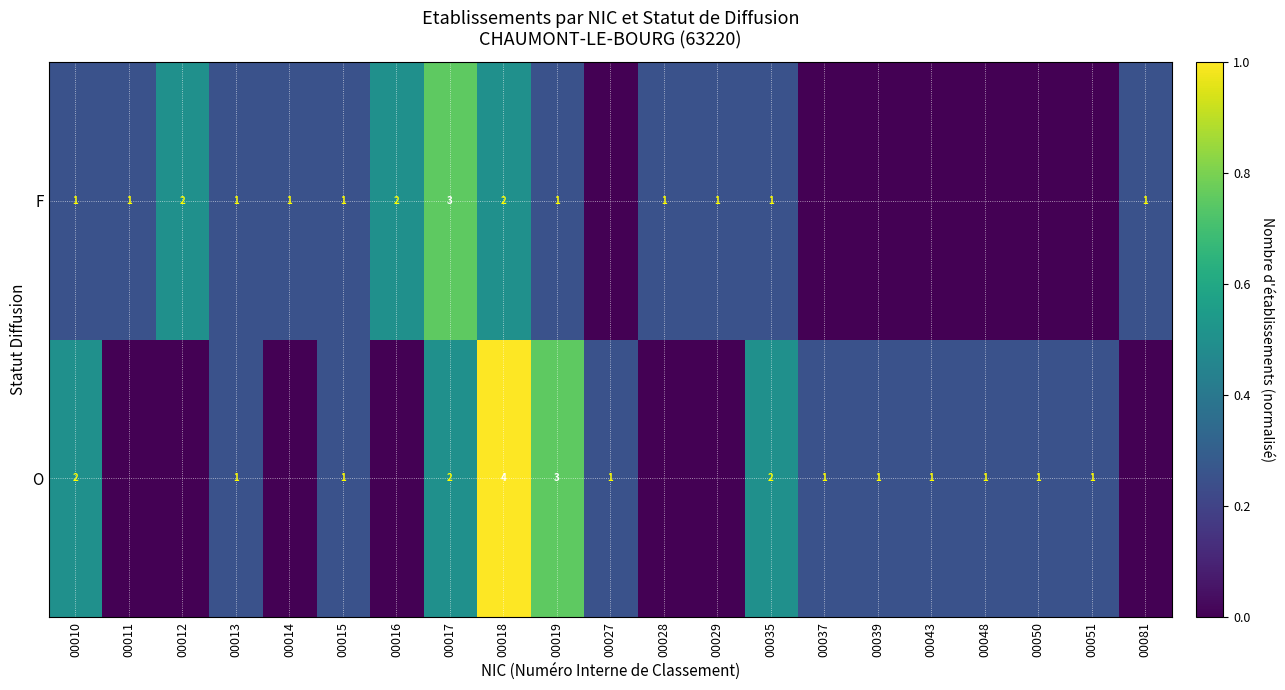

The value of F at 00017 is 5. True or false?

False